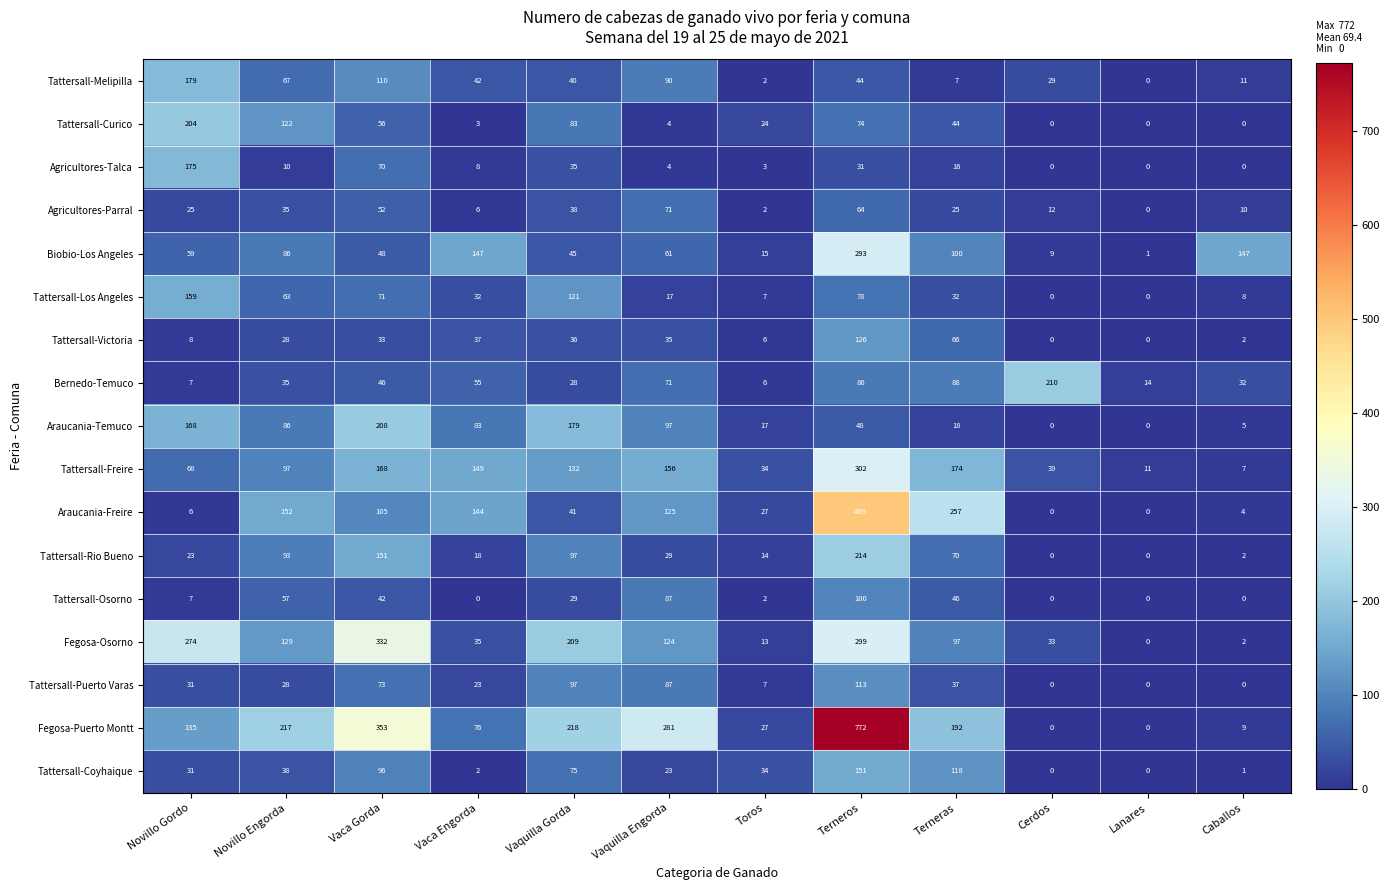

True or false: Tattersall-Melipilla has a value of 71 at Vaquilla Gorda.

False